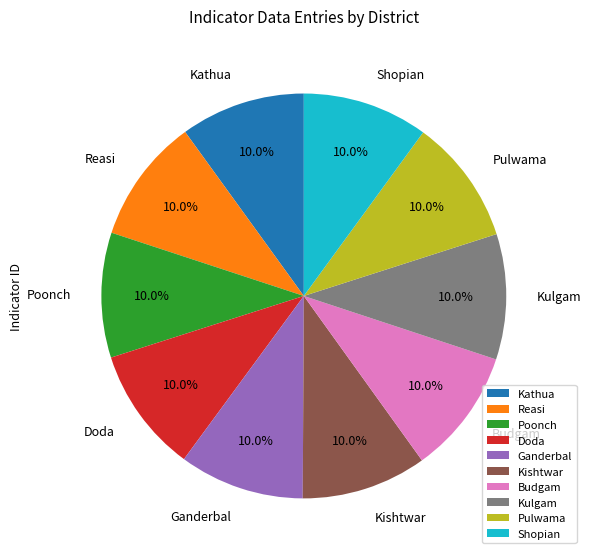

Count the number of slices in the pie.

10